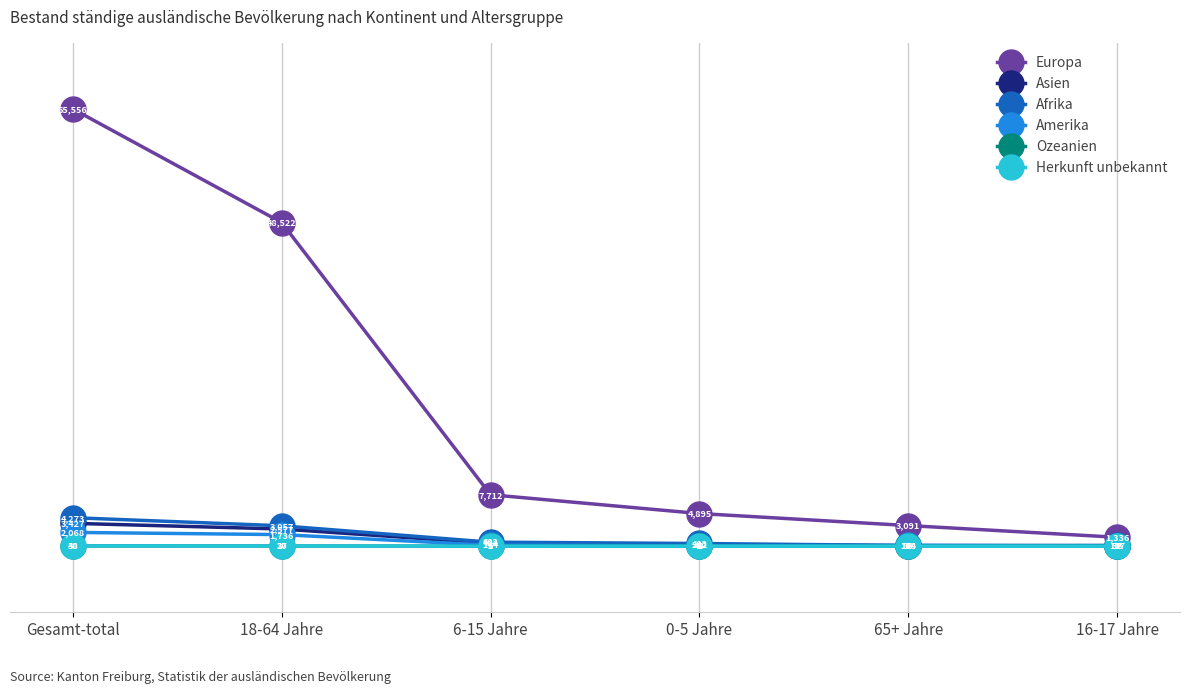

How many values in the Ozeanien series are below 3?

3